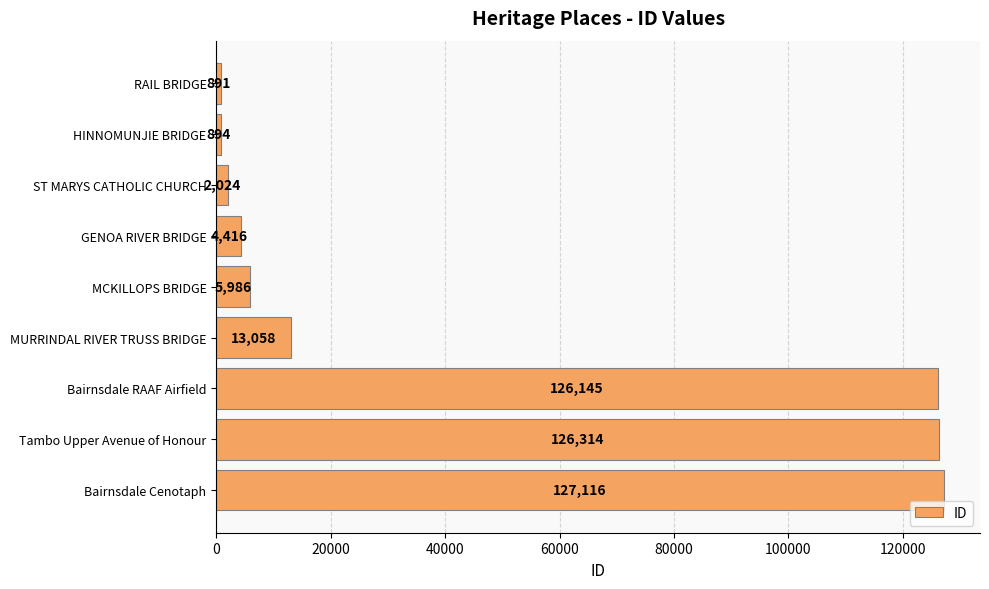

How many bars are there in total?

9